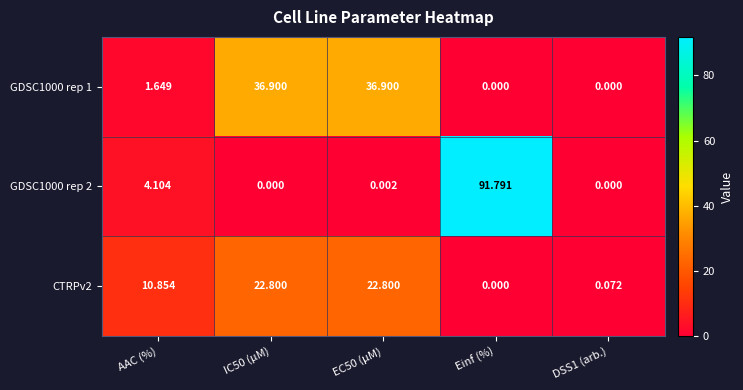

At which label does CTRPv2 reach its minimum?

Einf (%)